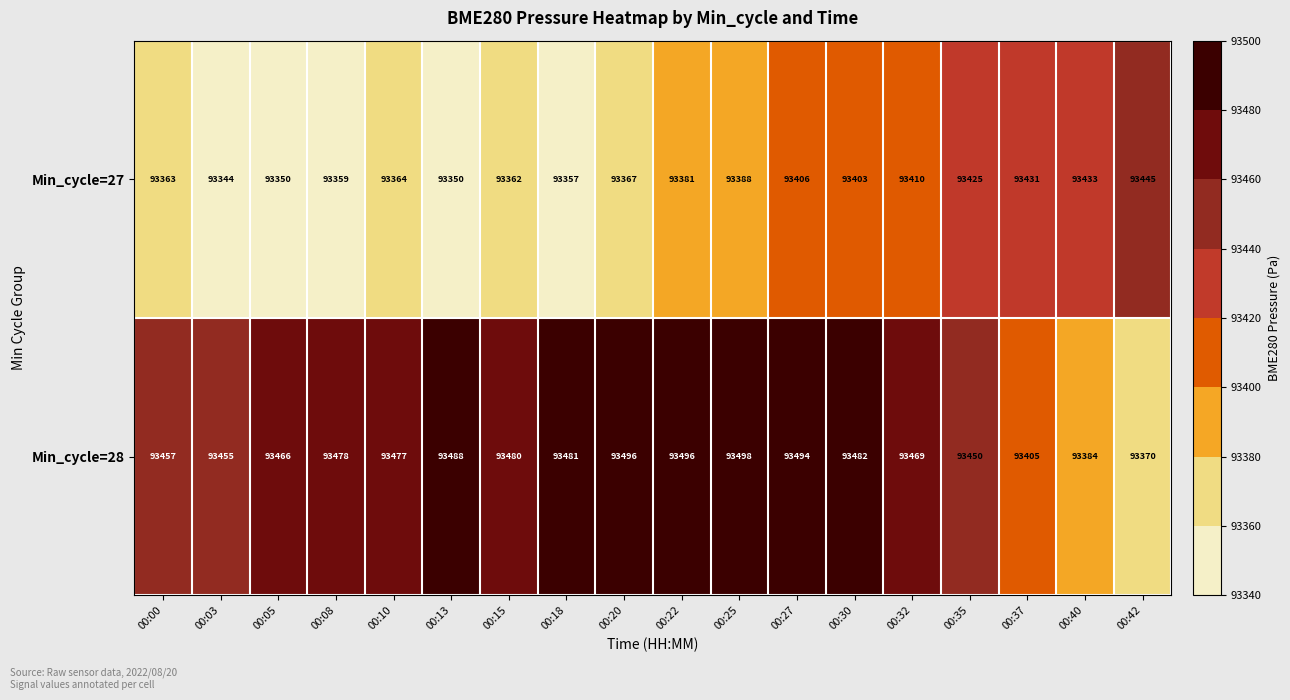

How many categories are shown in the chart?

18